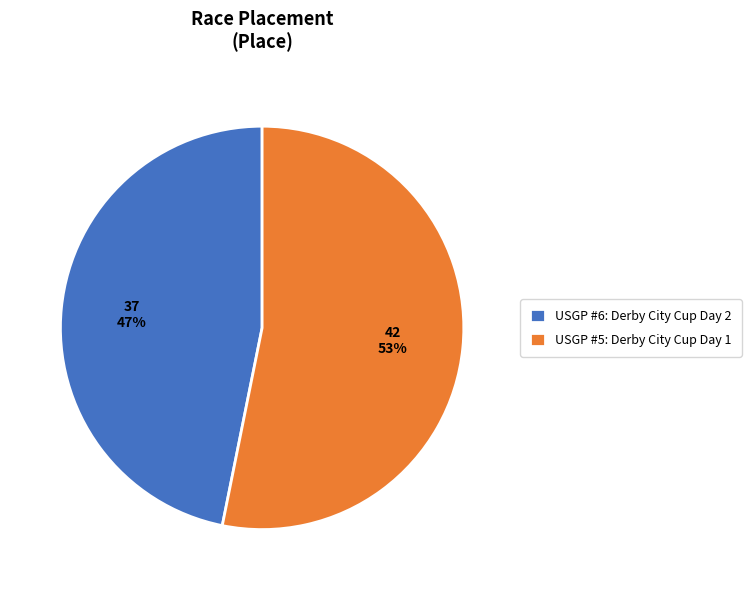

Count the number of slices in the pie.

2